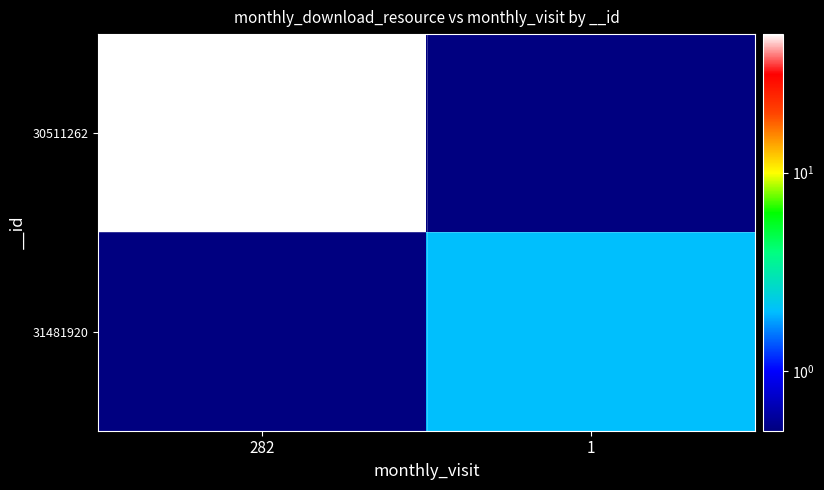

Reading right to left, list all the values displayed in this chart.

30511262: 1=0.5	282=50.0
31481920: 1=2.0	282=0.5